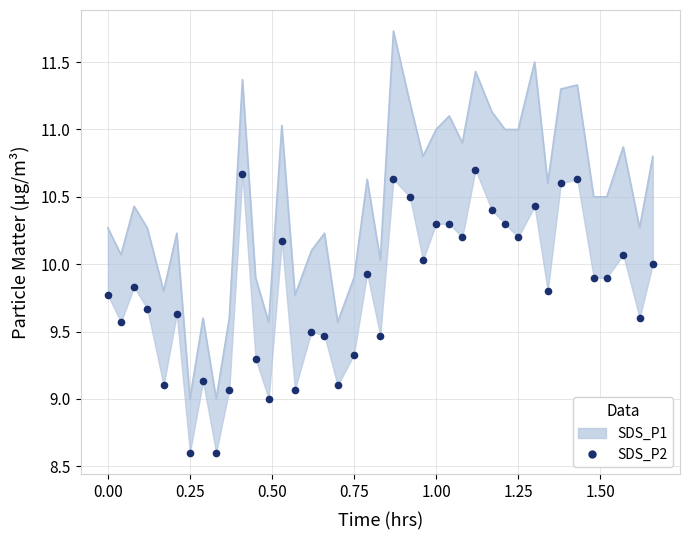

What is the value of the 13th point from the left?

9.0